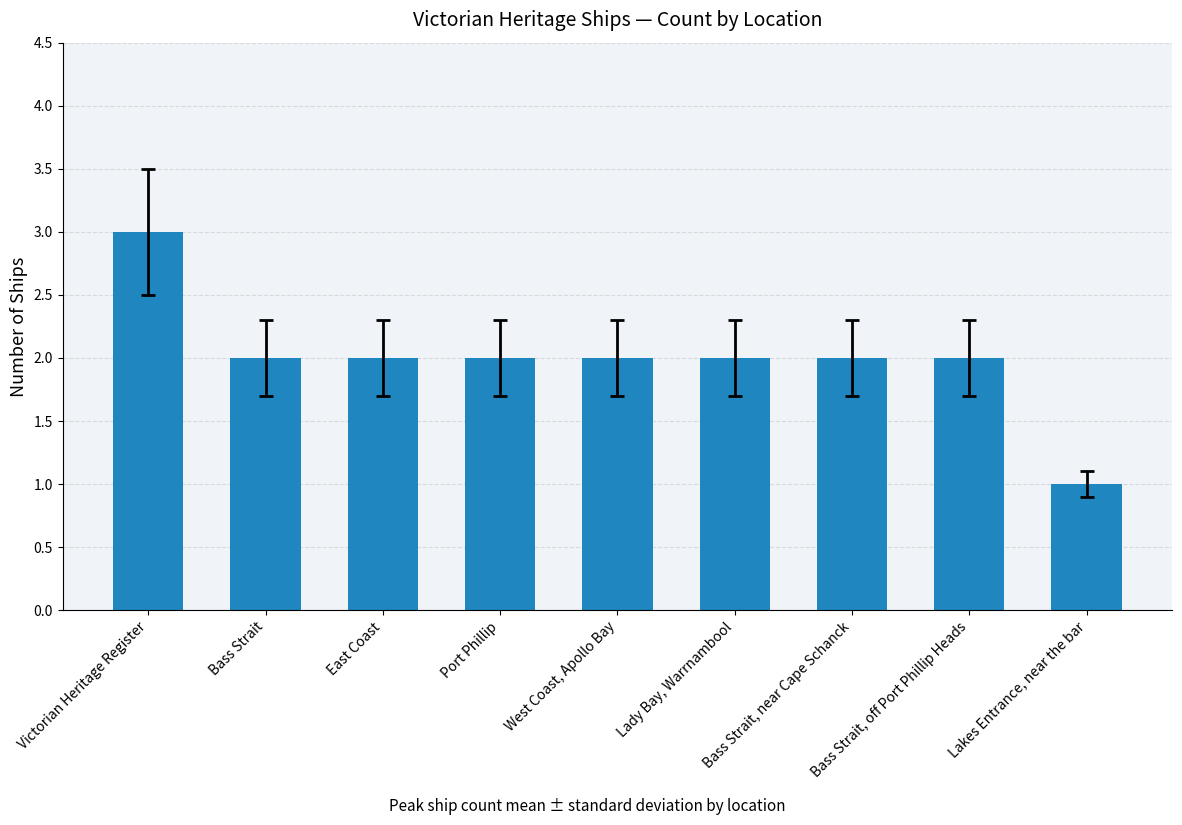

What is the difference between the maximum and second lowest values?

1